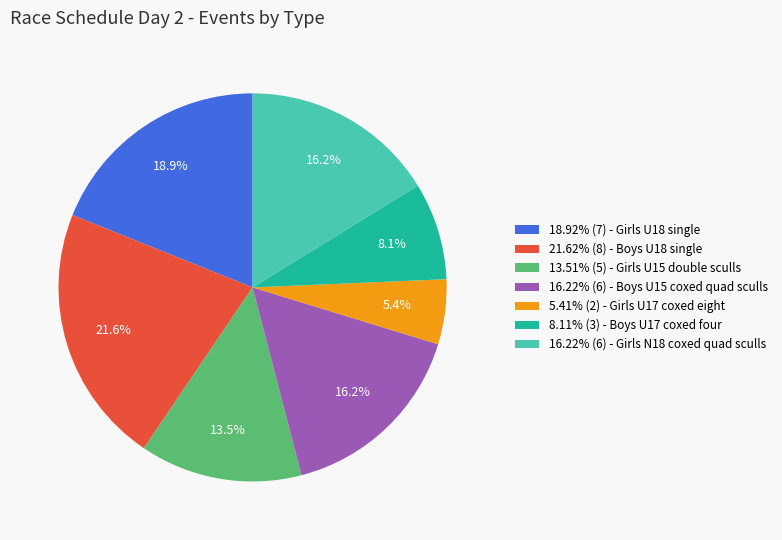

To the nearest percent, what is the average slice percentage?

14%